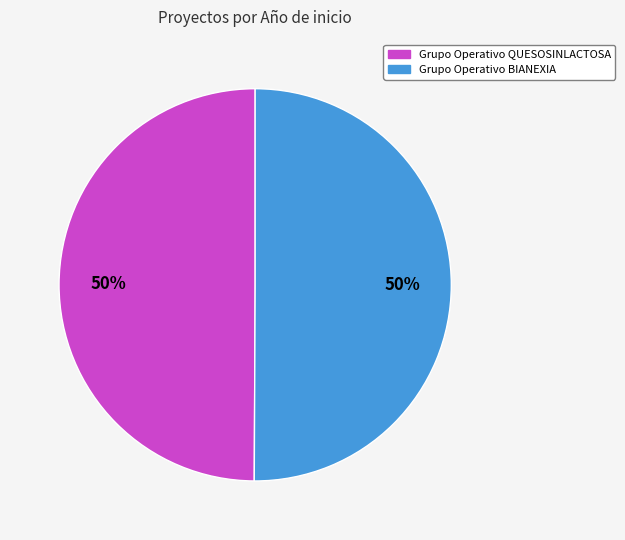

Is it true that Grupo Operativo QUESOSINLACTOSA is 50% of the pie?

True